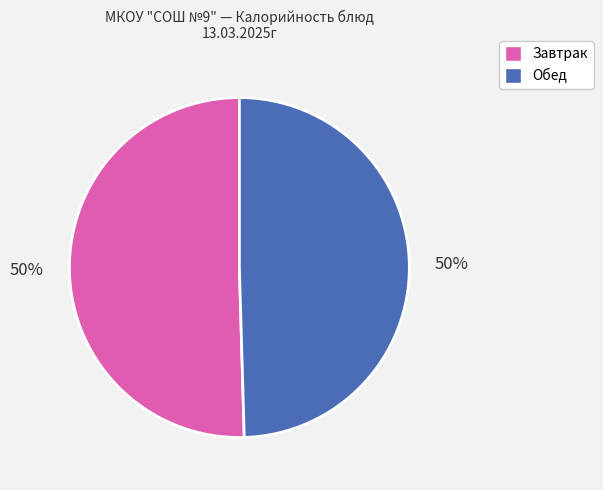

True or false: Обед accounts for 50% of the total.

True